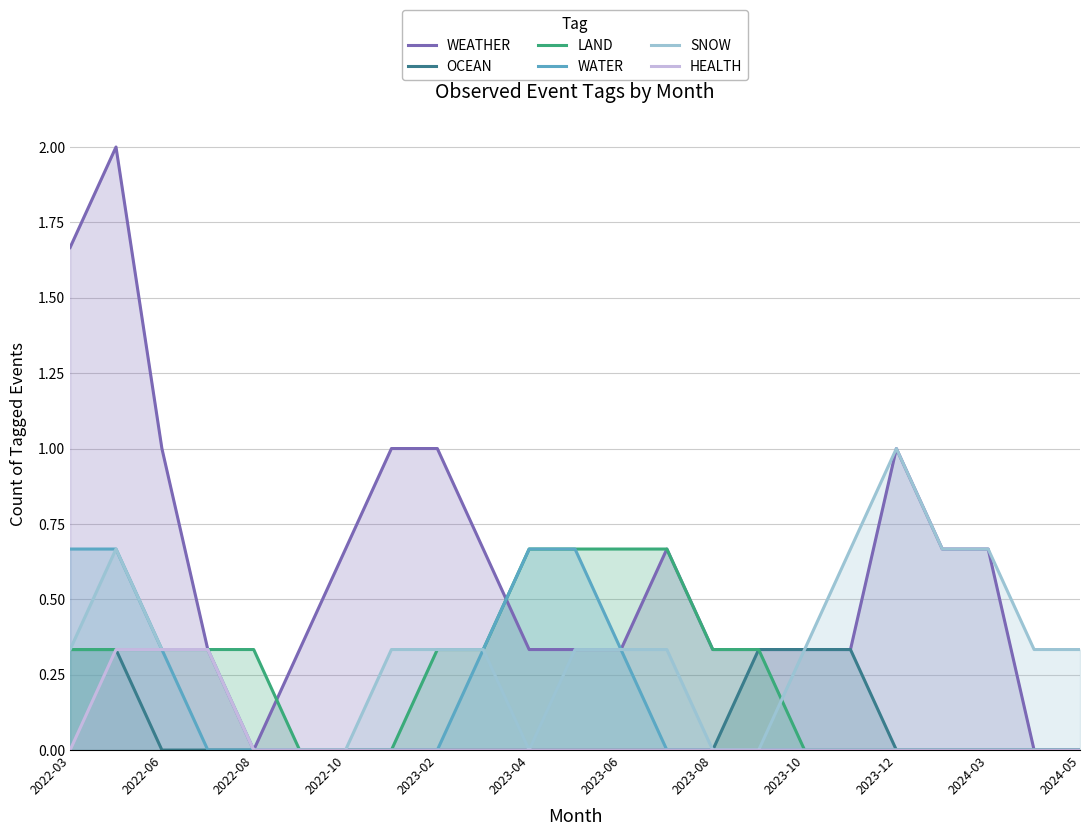

Count the OCEAN values in the range 0 to 1.

23